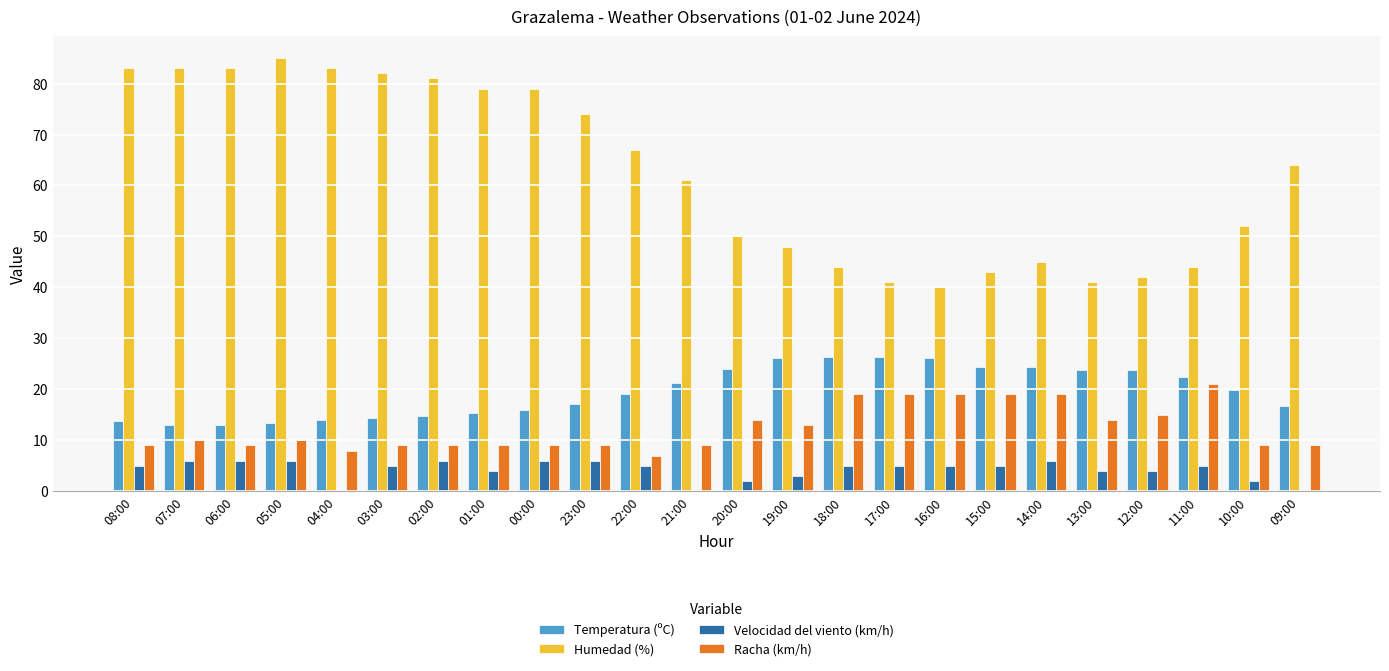

What is the sum of all Velocidad del viento (km/h) values?

101.0